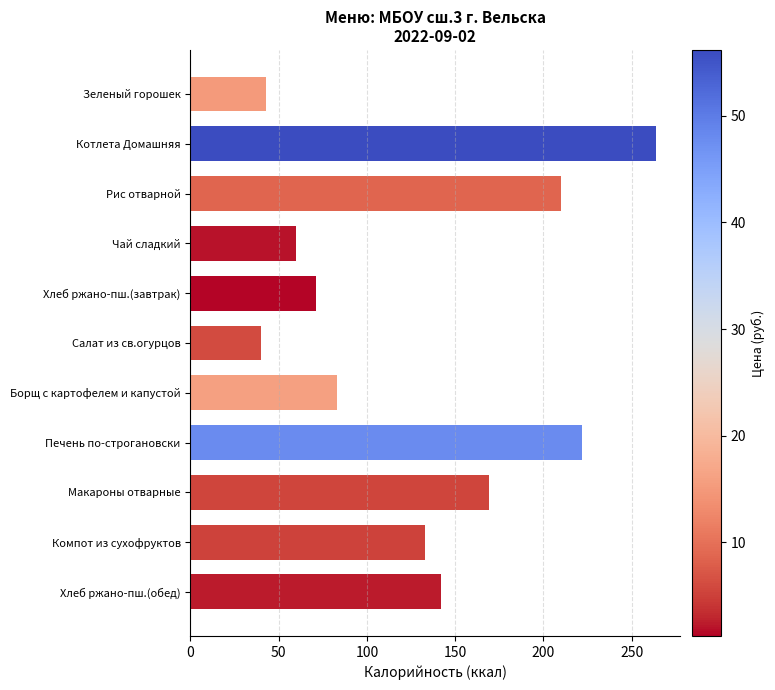

What is the difference between the maximum and minimum values?

224